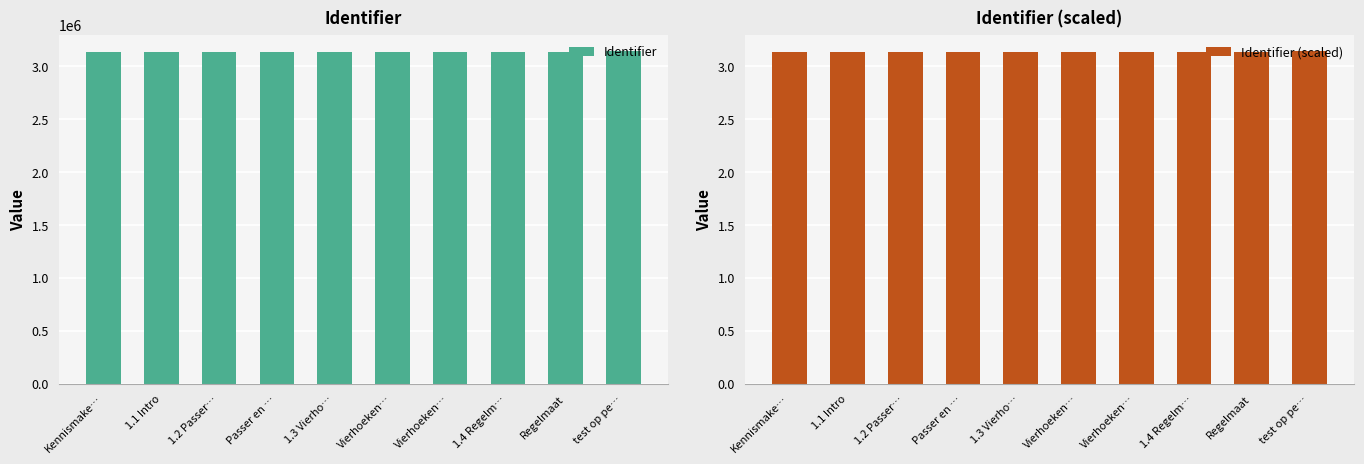

Reading right to left, transcribe all the data shown in this chart.

Identifier: 3140074.0	3137854.0	3137726.0	3137777.0	3137774.0	3137724.0	3137754.0	3137722.0	3137720.0	3137719.0
Identifier (scaled): 3.1	3.1	3.1	3.1	3.1	3.1	3.1	3.1	3.1	3.1